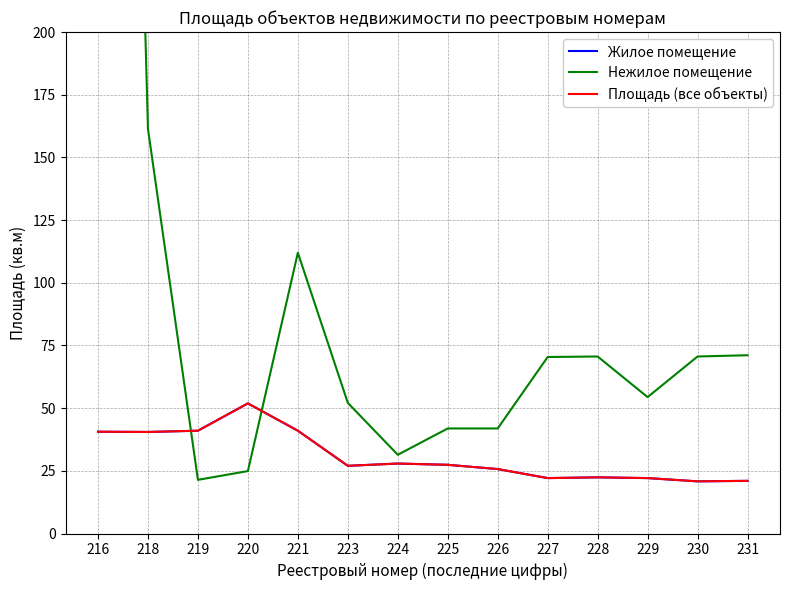

In Площадь (все объекты), how many points are higher than both neighbors (excluding endpoints)?

3